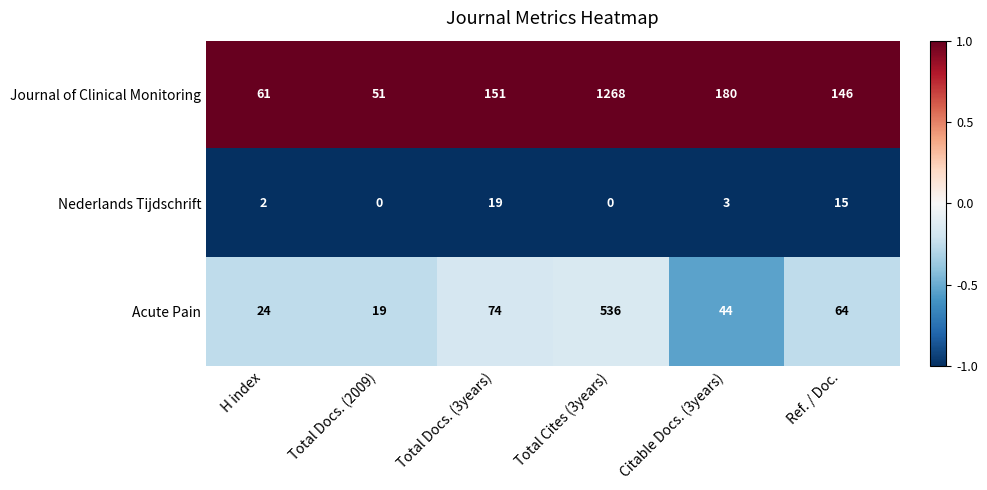

Count the number of categories in the chart.

6